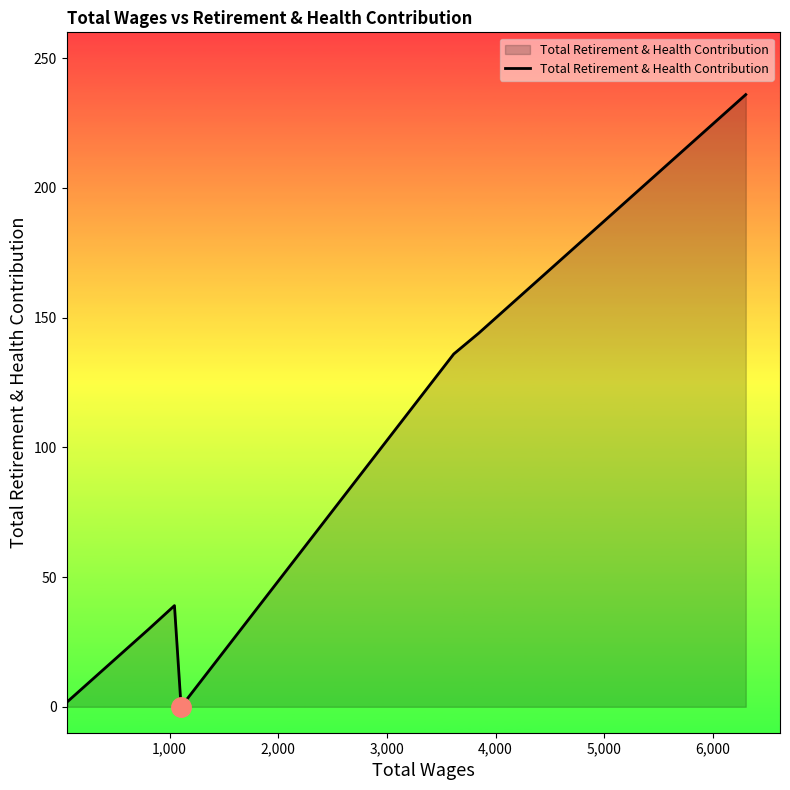

What is the difference between the maximum and second lowest values?

234